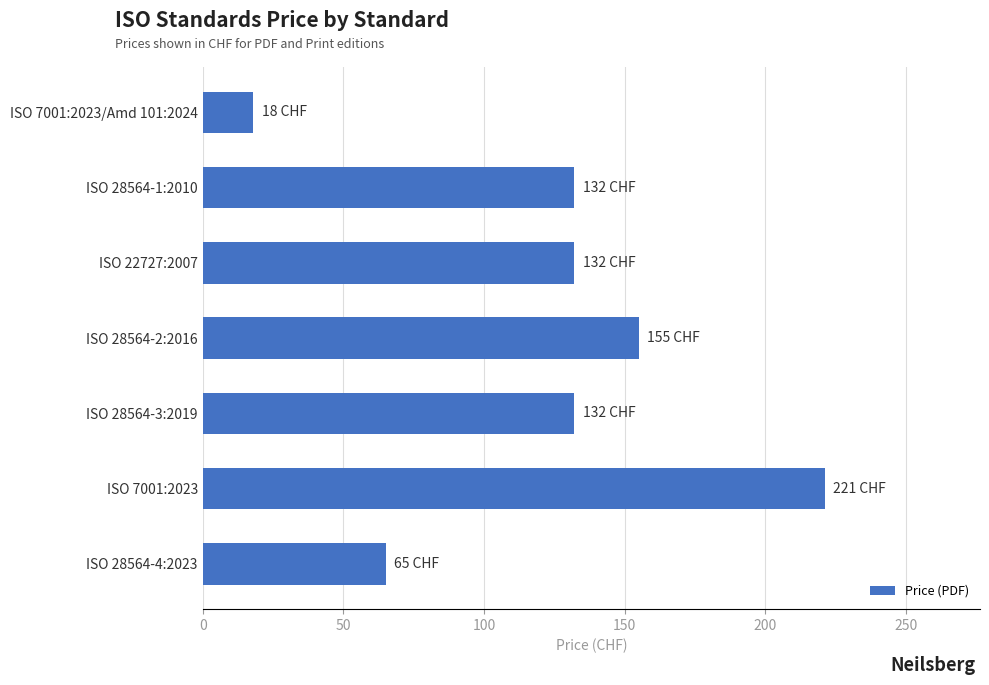

Reading top to bottom, what are all the values shown in this chart?

18	132	132	155	132	221	65